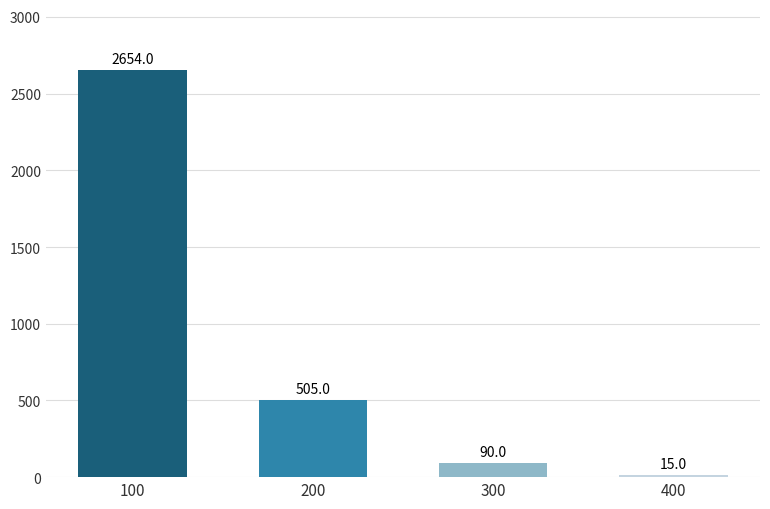

Approximately how many times larger is the value at 100 compared to 300?

29.5